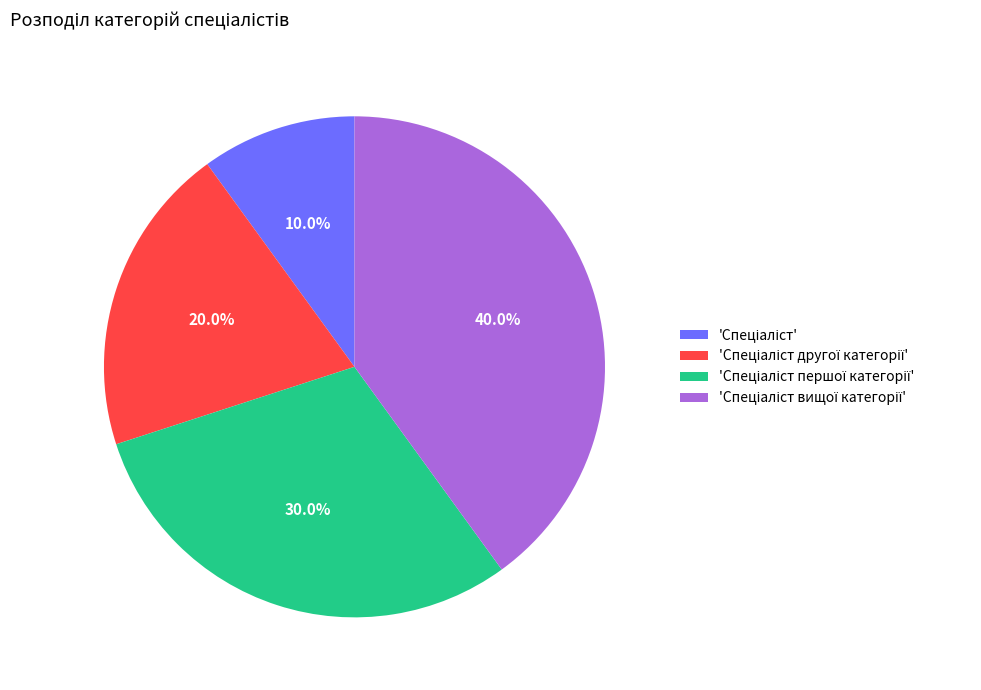

Does any single category account for the majority?

No